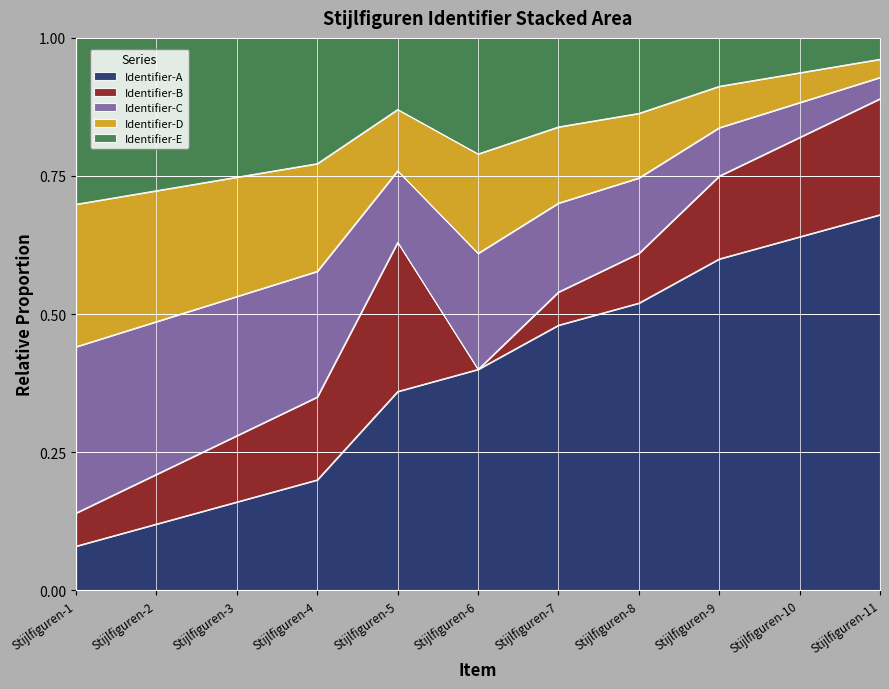

At which label is the value closest to 0?

Stijlfiguren-1